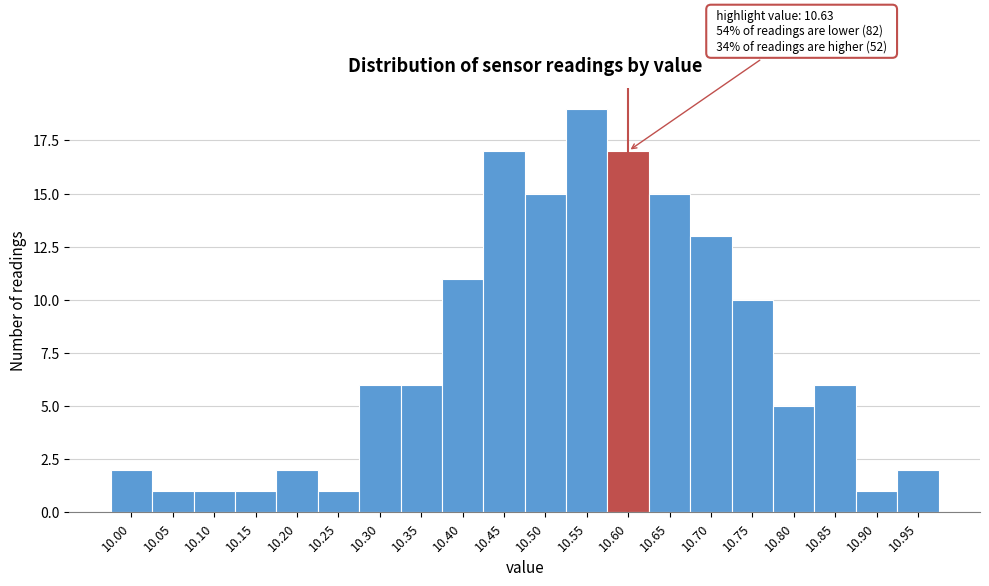

Reading right to left, what are all the values shown in this chart?

10.95=2	10.90=1	10.85=6	10.80=5	10.75=10	10.70=13	10.65=15	10.60=17	10.55=19	10.50=15	10.45=17	10.40=11	10.35=6	10.30=6	10.25=1	10.20=2	10.15=1	10.10=1	10.05=1	10.00=2